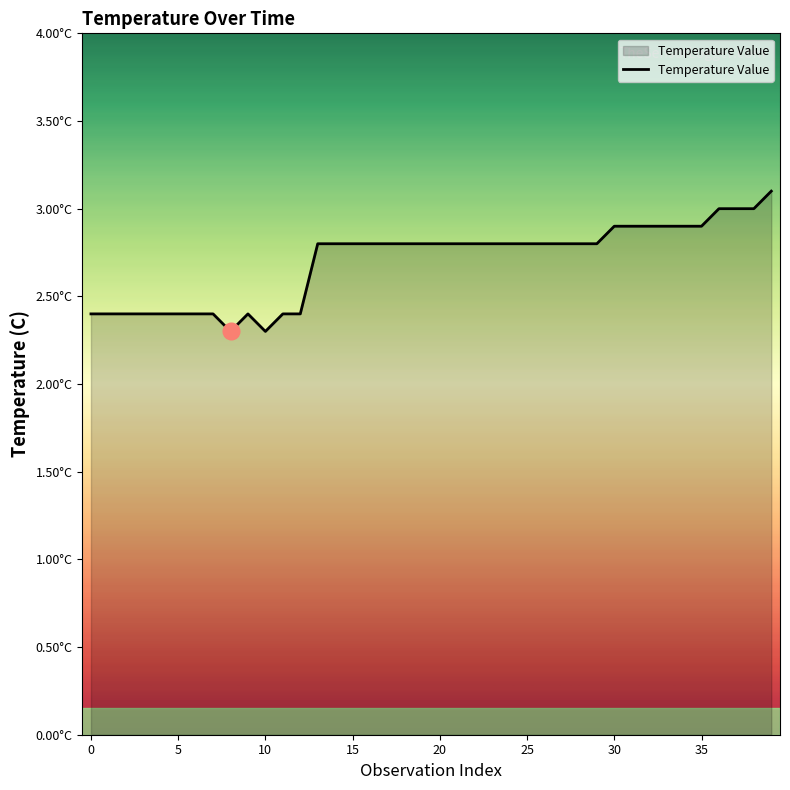

Does the chart have visible grid lines?

No